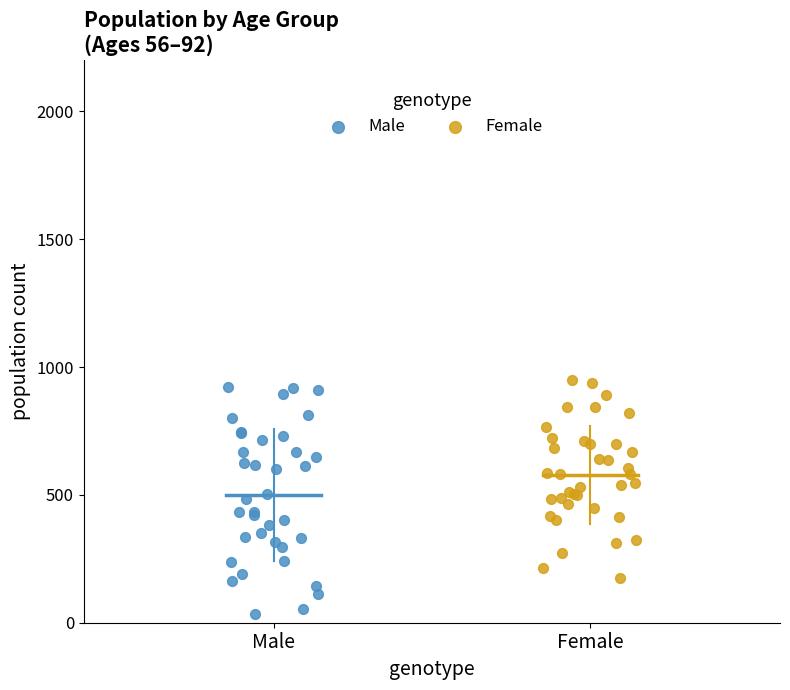

Which series reaches the minimum Y coordinate?

Male